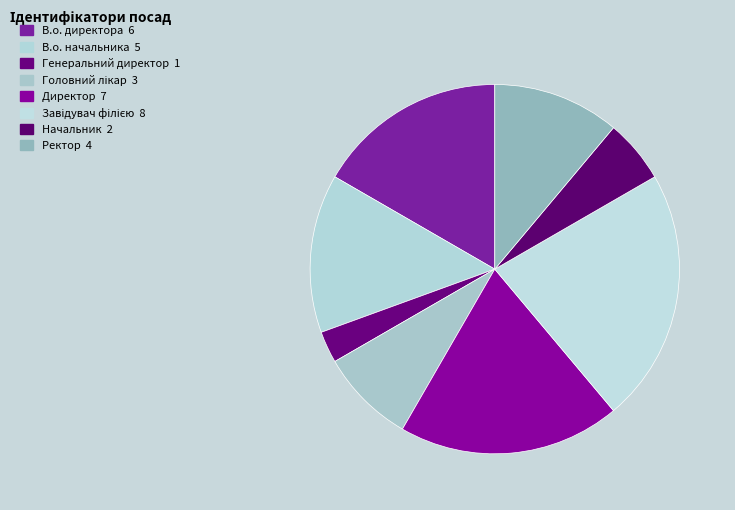

Is there a majority slice in this chart?

No